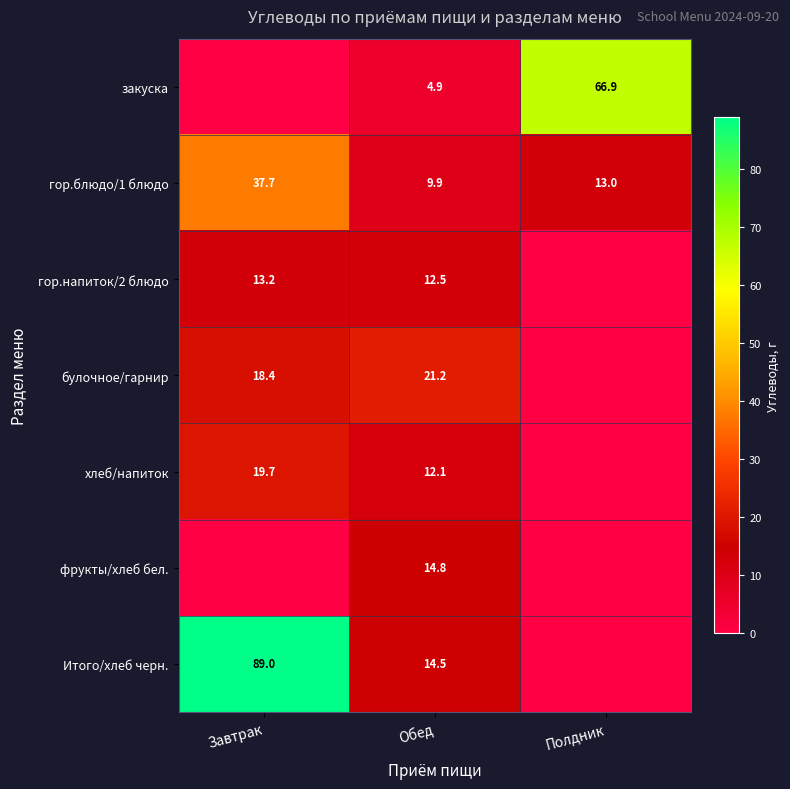

What is the spread (max minus min) of values at Обед?

16.3